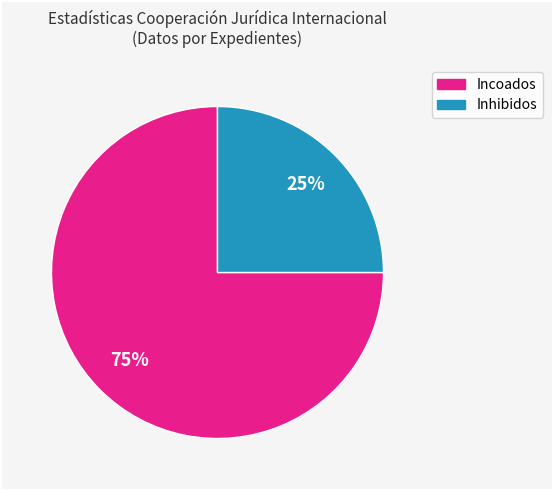

Is there any slice that represents more than half of the pie?

Yes